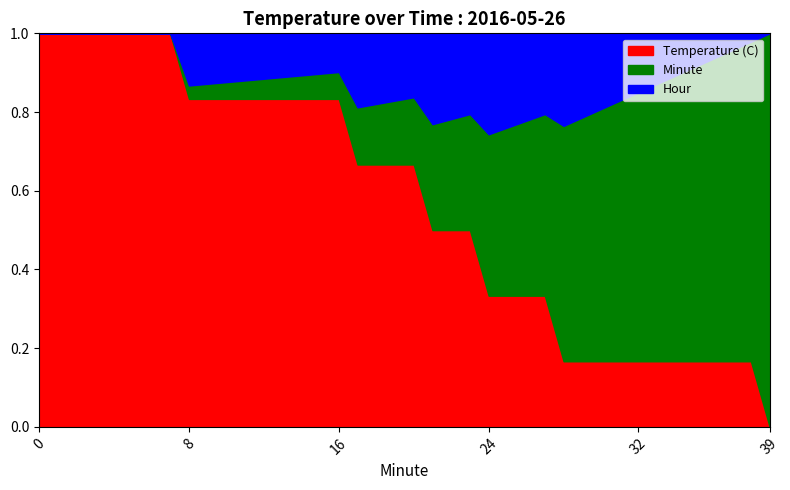

Does the chart display data point markers on the line(s)?

No